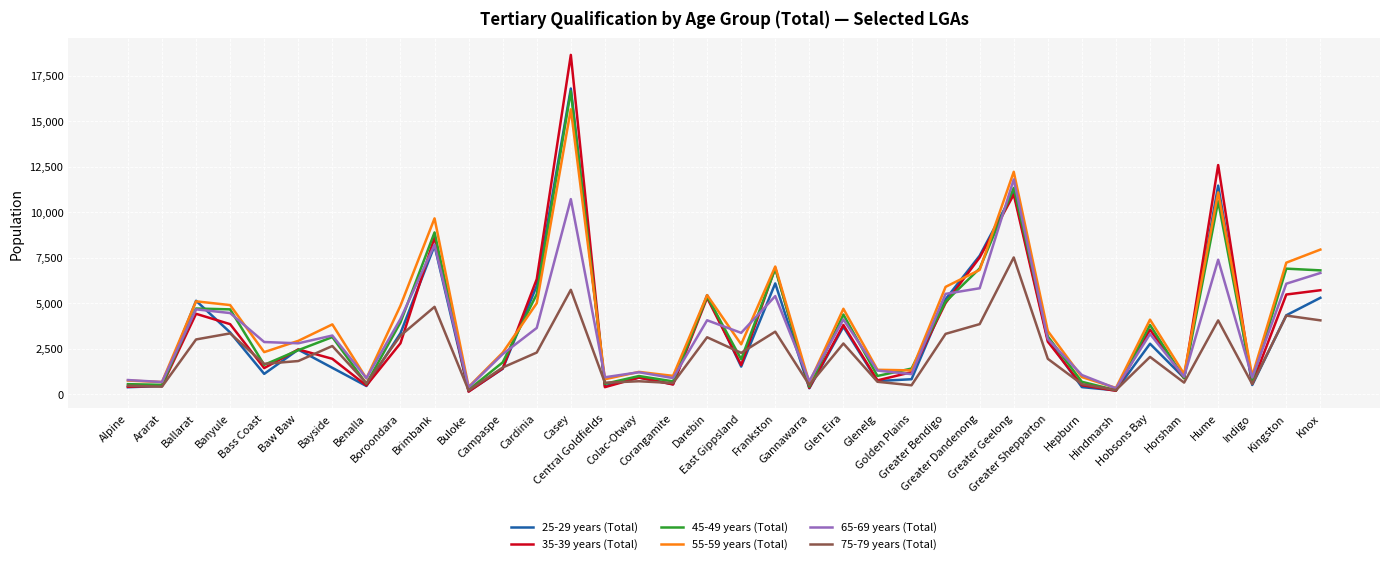

Which series has the largest range (max minus min)?

35-39 years (Total)